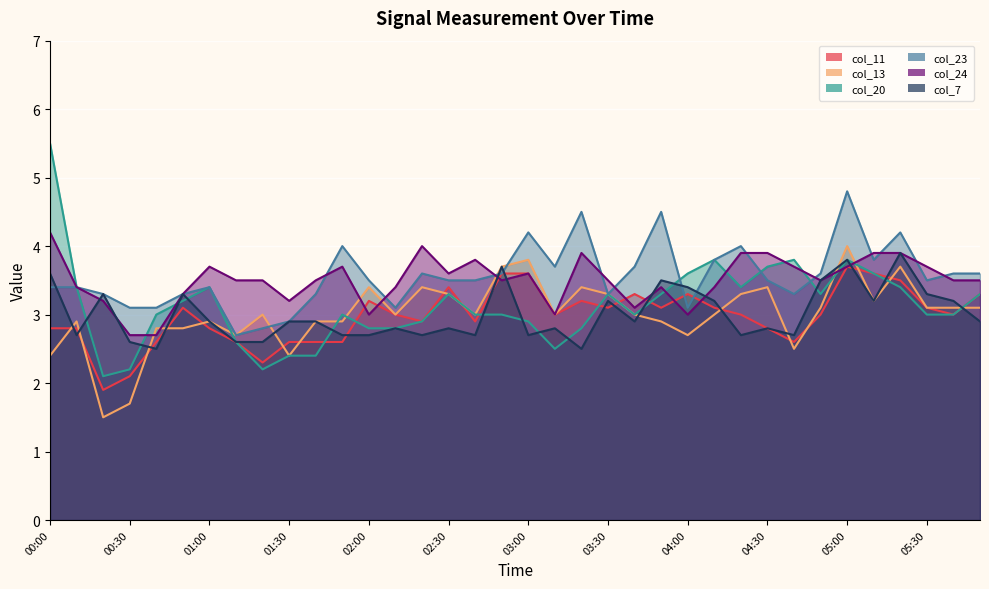

Read the col_20 value at 00:40.

3.0